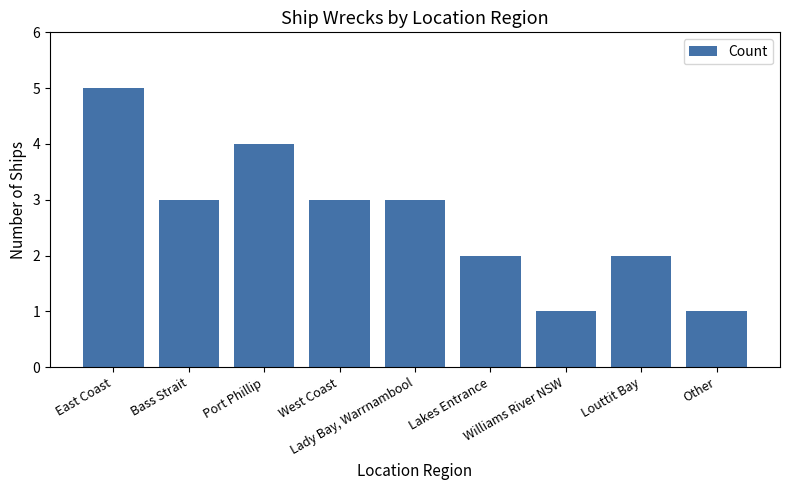

How many bars are there in total?

9